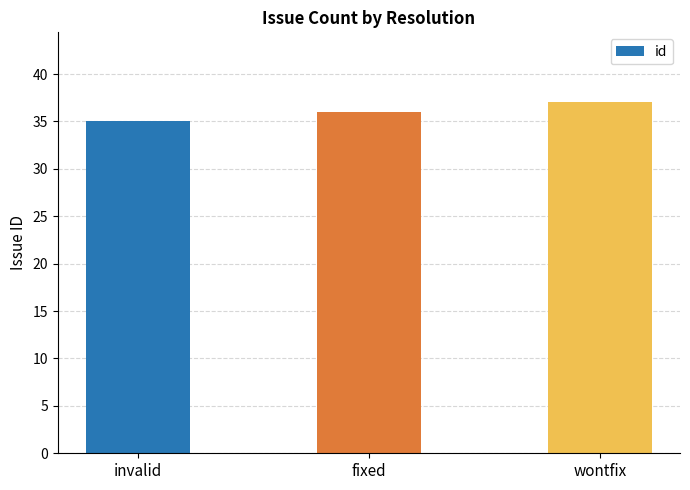

How many bars are there in total?

3